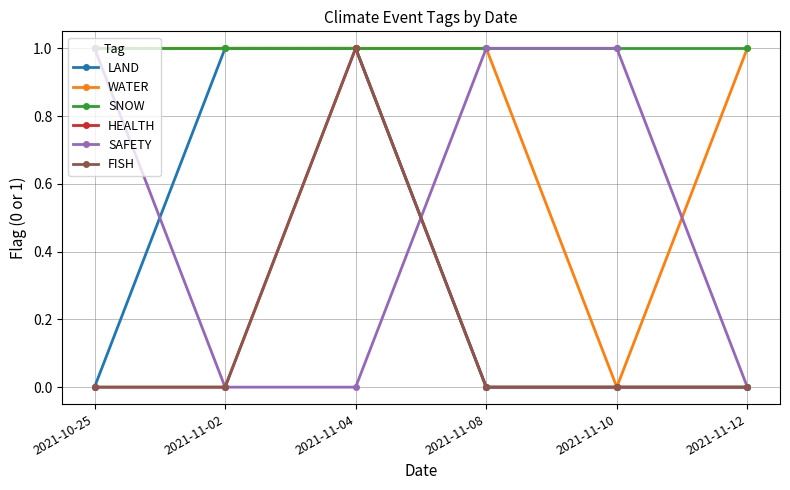

Is this an area chart (filled region under the line)?

No